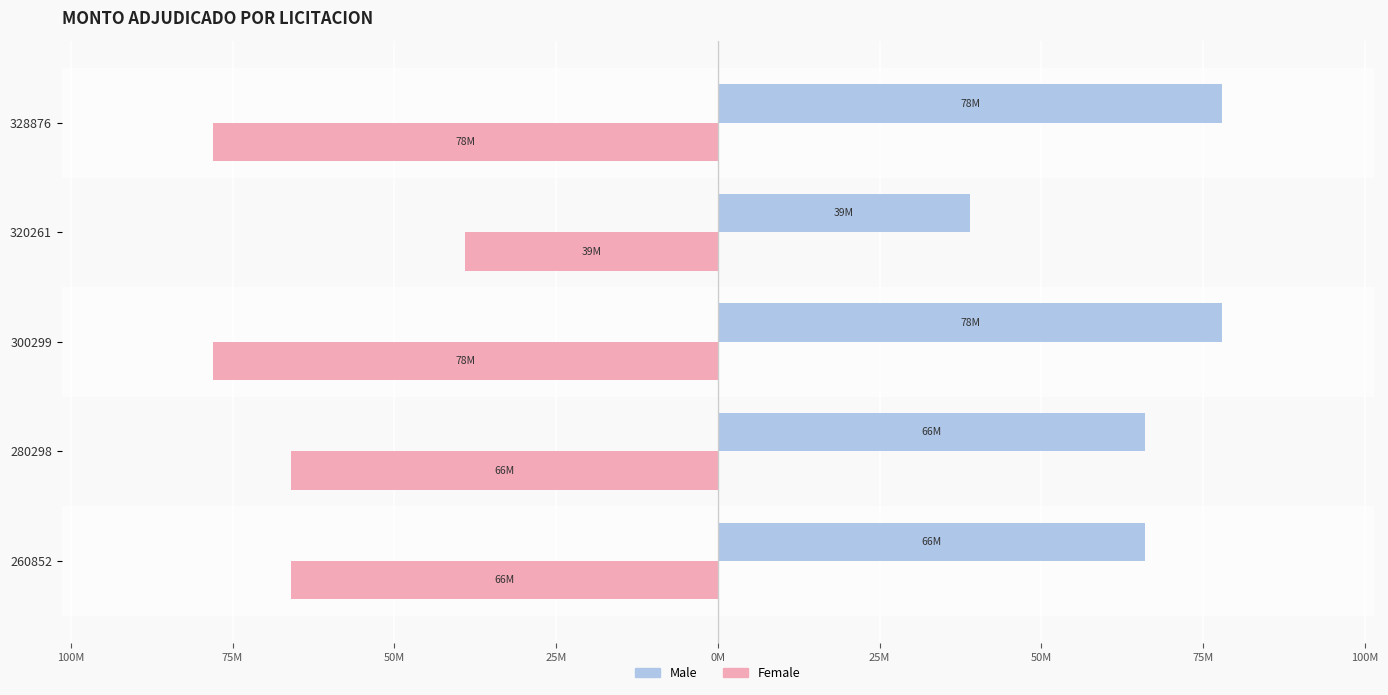

What are all the series names shown in the legend?

Male, Female